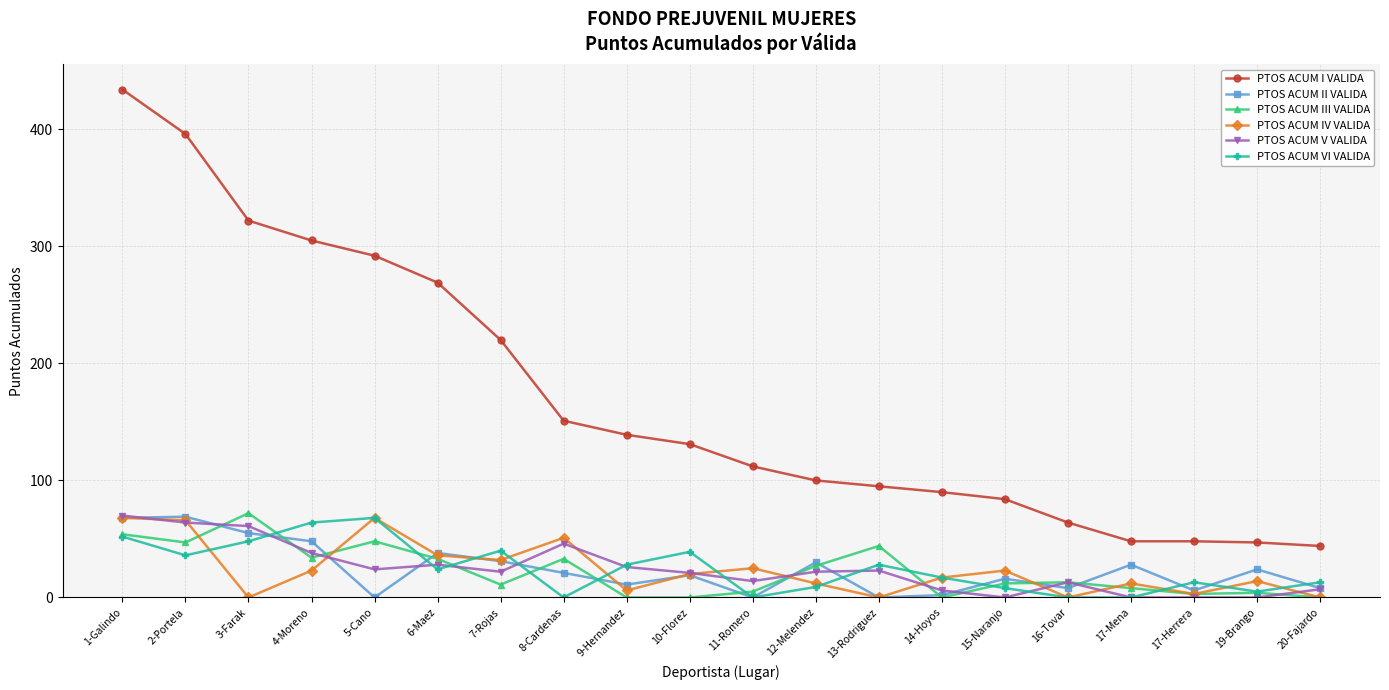

True or false: PTOS ACUM II VALIDA has more than 1 interior local peaks.

True